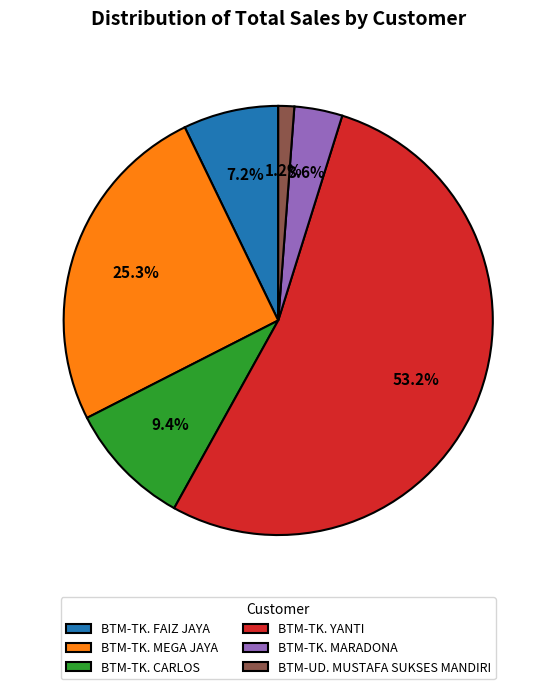

Approximately how many times larger is the value at BTM-TK. FAIZ JAYA compared to BTM-TK. CARLOS?

0.8